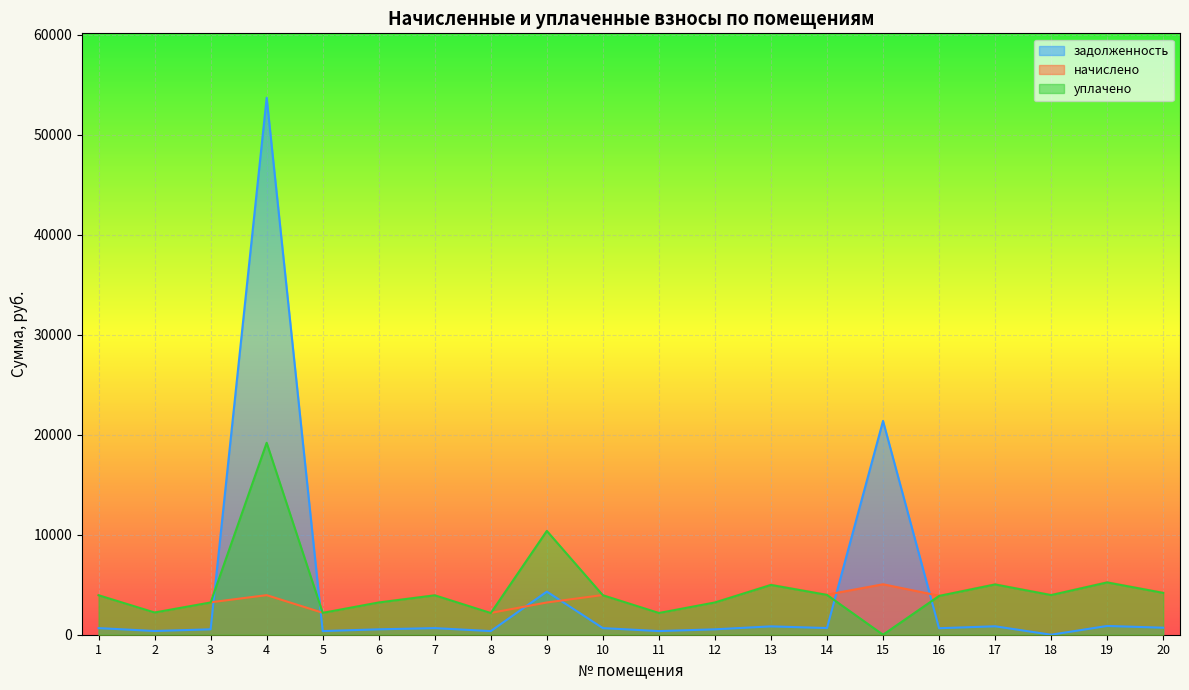

At which category does задолженность reach its first local valley?

2